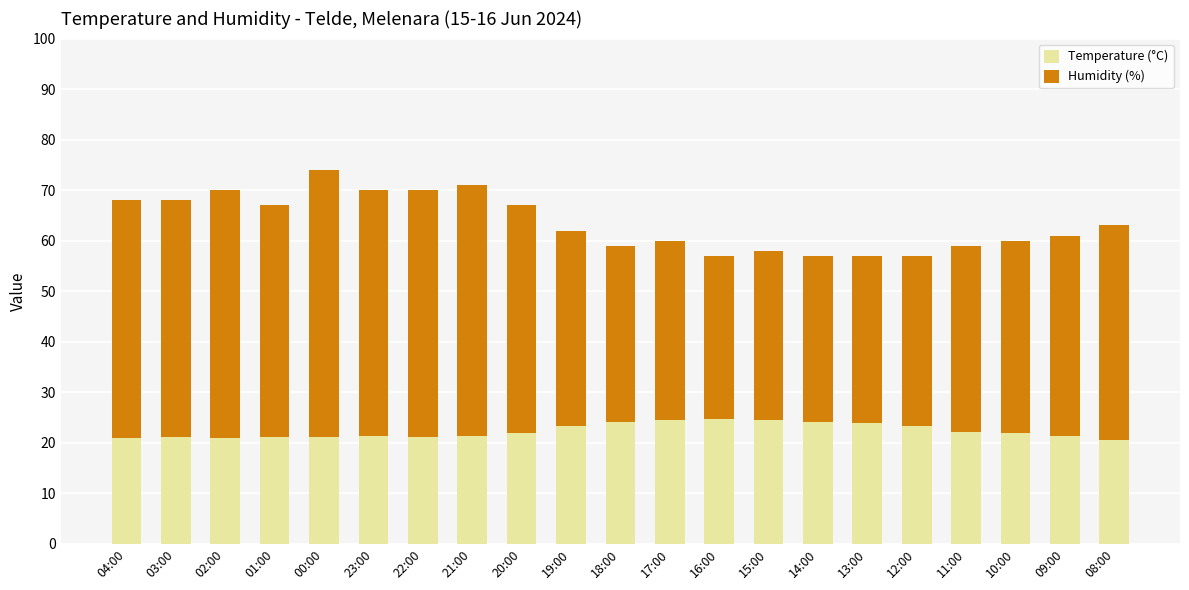

What is the sum of all Temperature (°C) values?

469.8